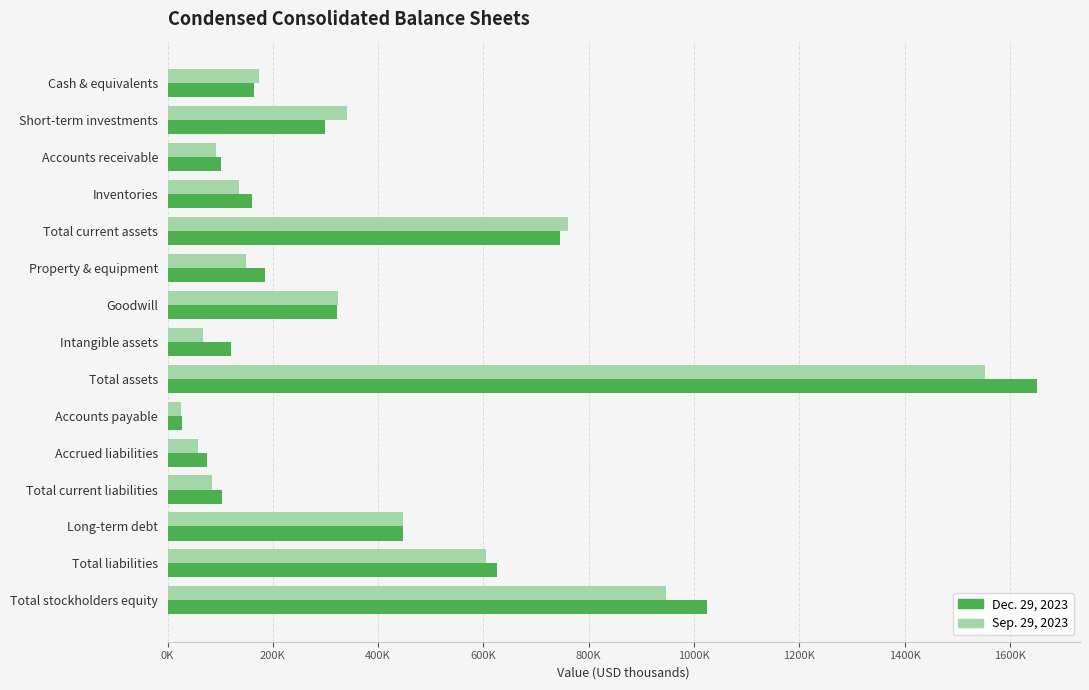

What are all the series names shown in the legend?

Dec. 29, 2023, Sep. 29, 2023